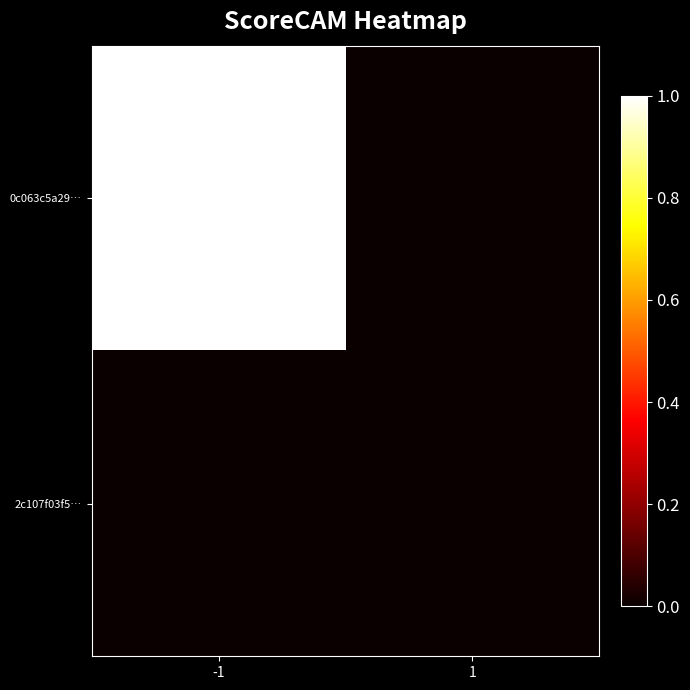

Reading left to right, transcribe all the data shown in this chart.

0c063c5a29…: -1=1	1=0
2c107f03f5…: -1=0	1=0